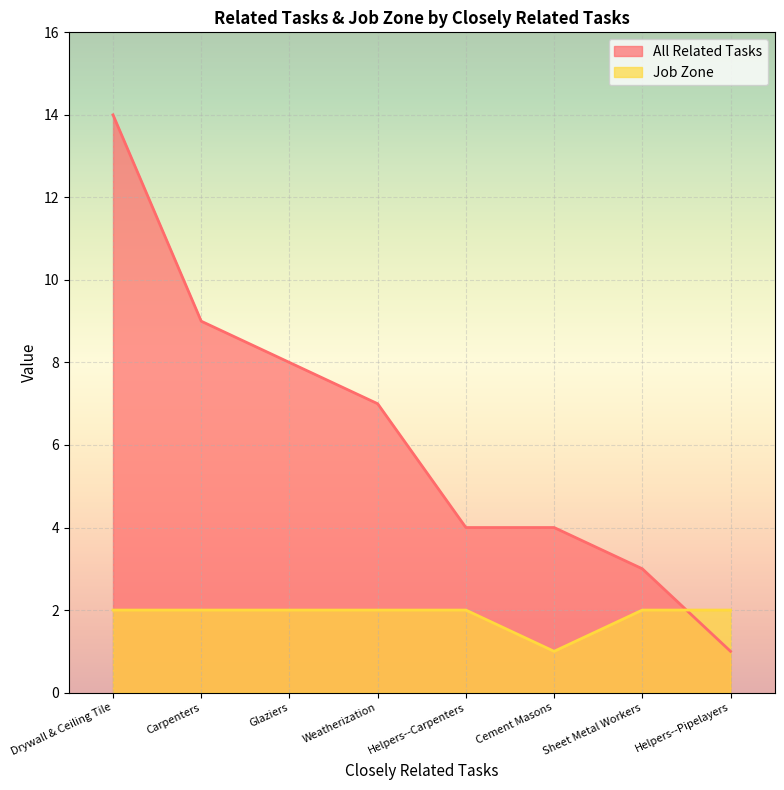

Which series changed the most between Glaziers and Helpers--Carpenters?

All Related Tasks